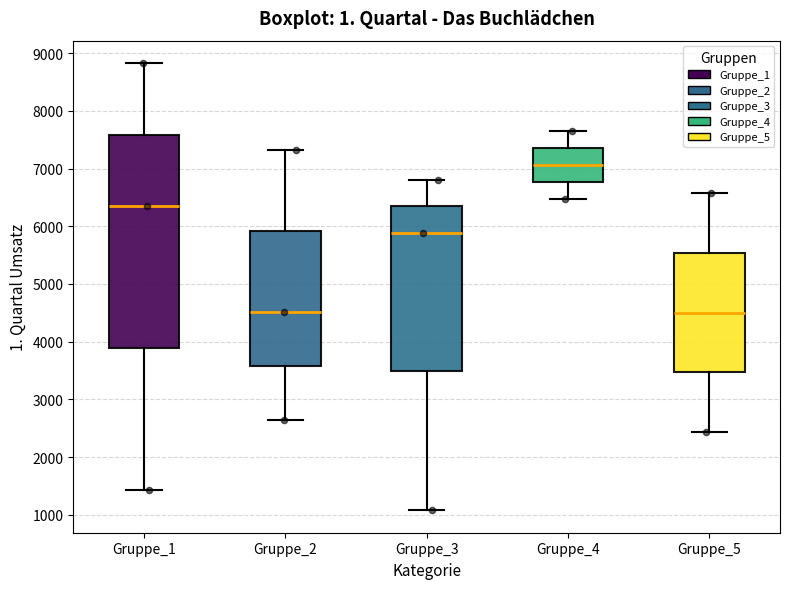

Which box has the highest median line?

Gruppe_4